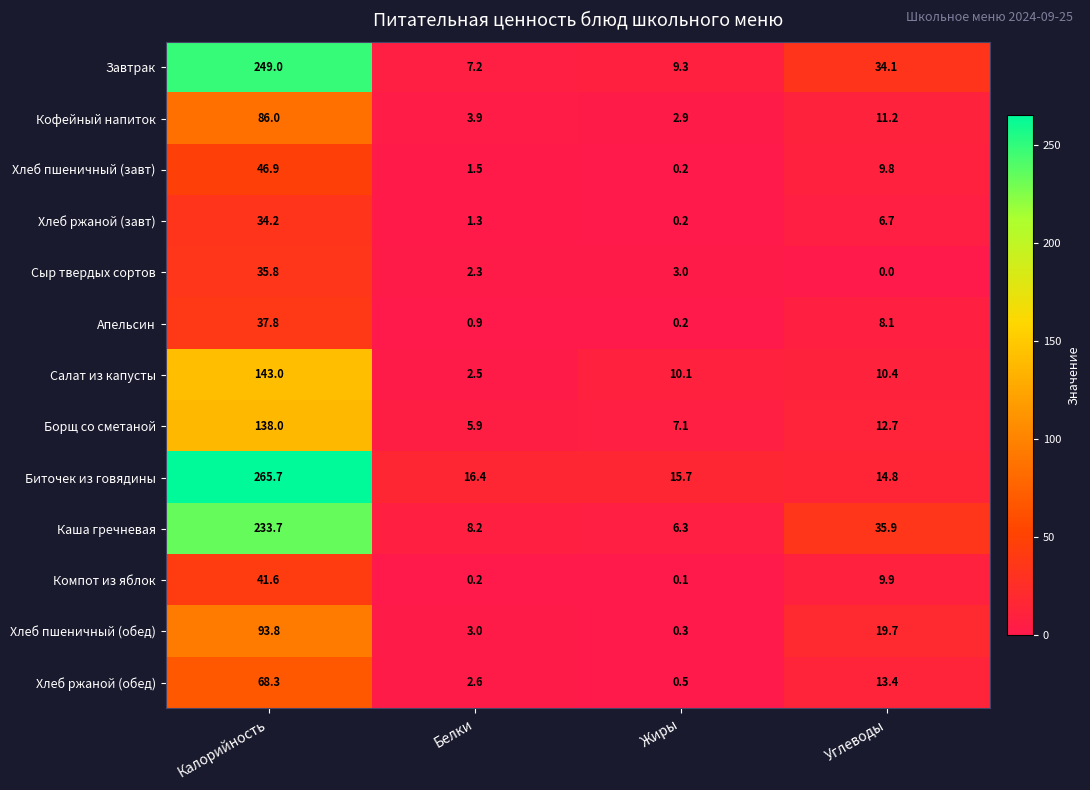

Rank the series by their maximum value, from highest to lowest.

Биточек из говядины, Завтрак, Каша гречневая, Салат из капусты, Борщ со сметаной, Хлеб пшеничный (обед), Кофейный напиток, Хлеб ржаной (обед), Хлеб пшеничный (завт), Компот из яблок, Апельсин, Сыр твердых сортов, Хлеб ржаной (завт)